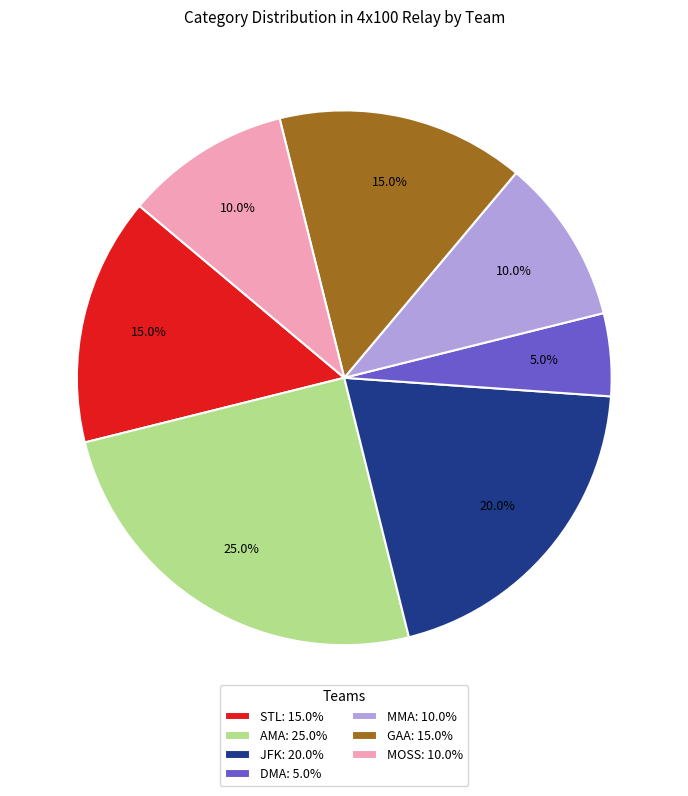

Which category has the smallest portion of the pie?

DMA